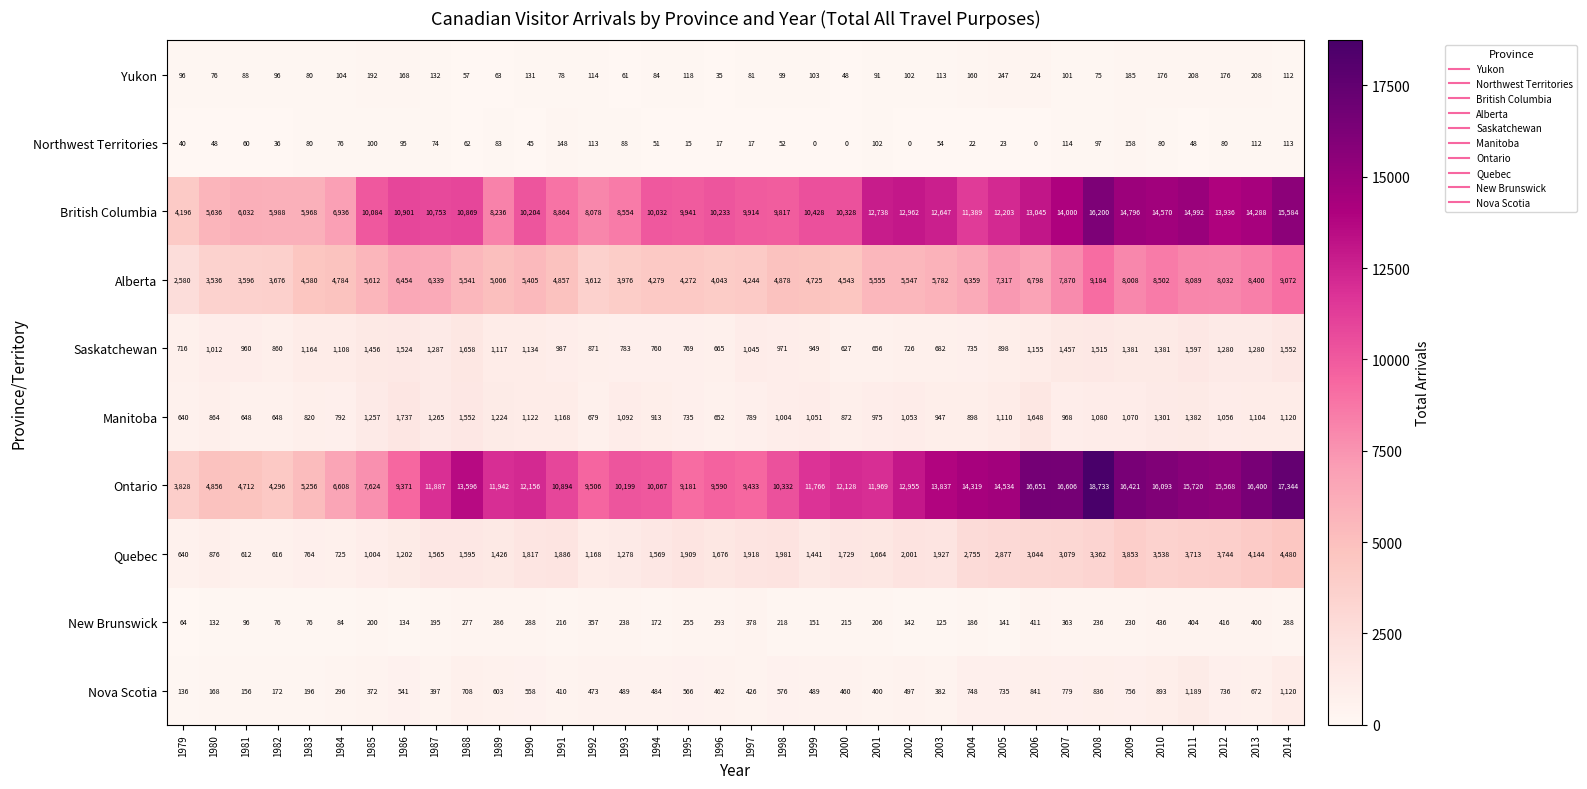

What is the difference between the maximum and minimum values in the Alberta series?

6604